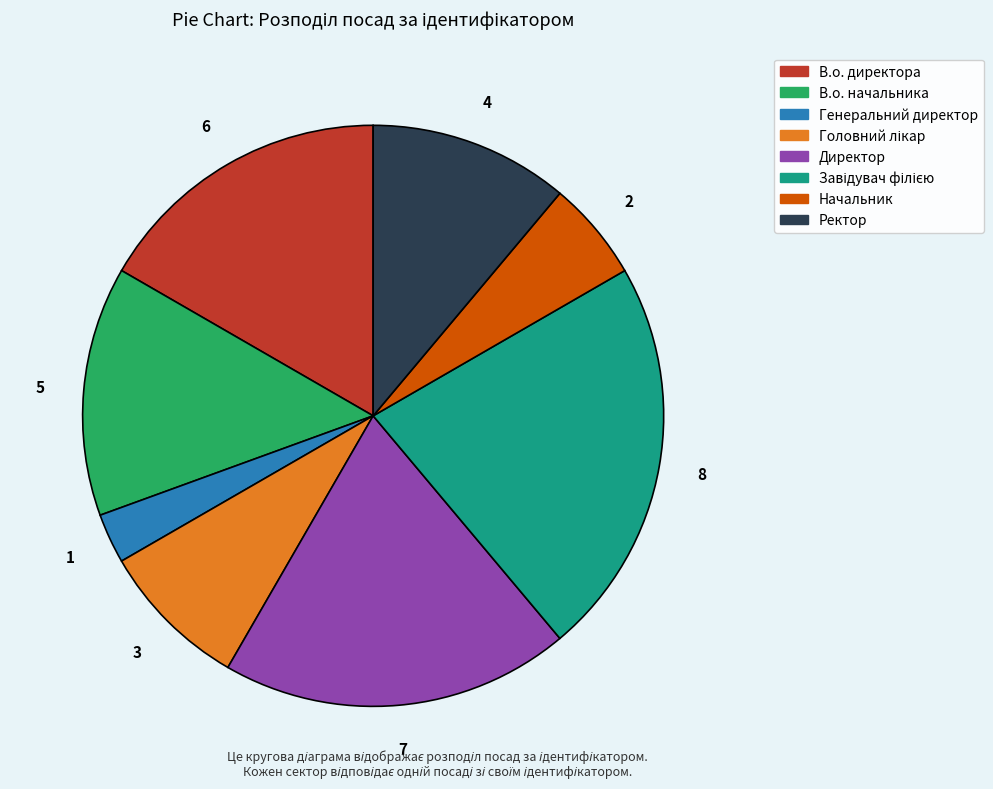

Does В.о. директора represent more than half of the total?

No